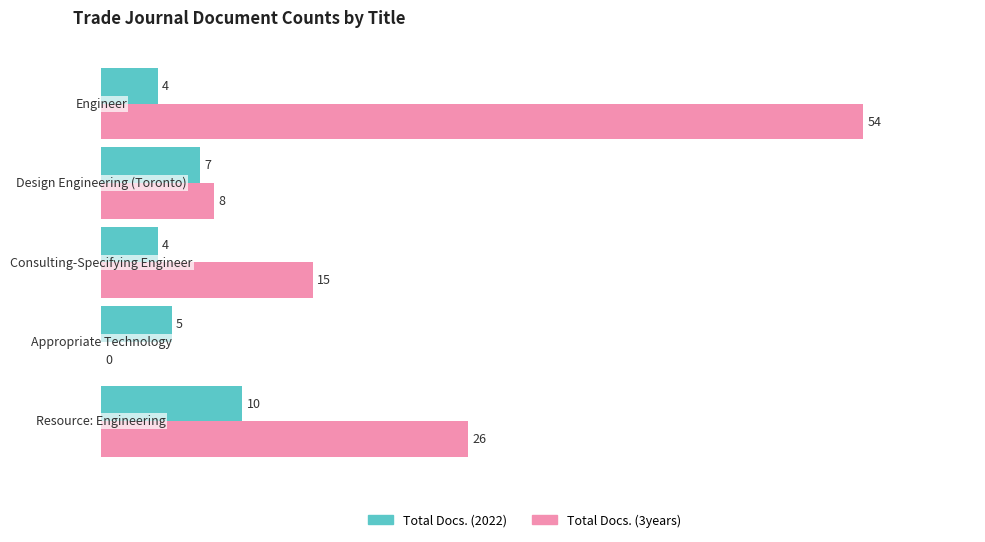

What is the sum of all Total Docs. (2022) values?

30